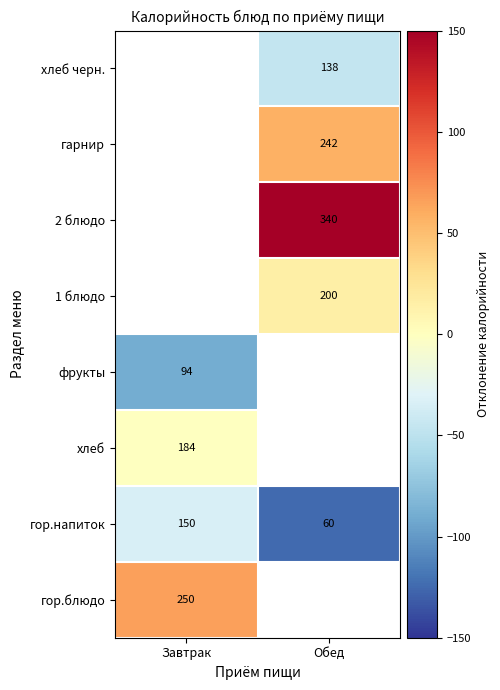

Which category has the highest value in the гор.напиток series?

Завтрак